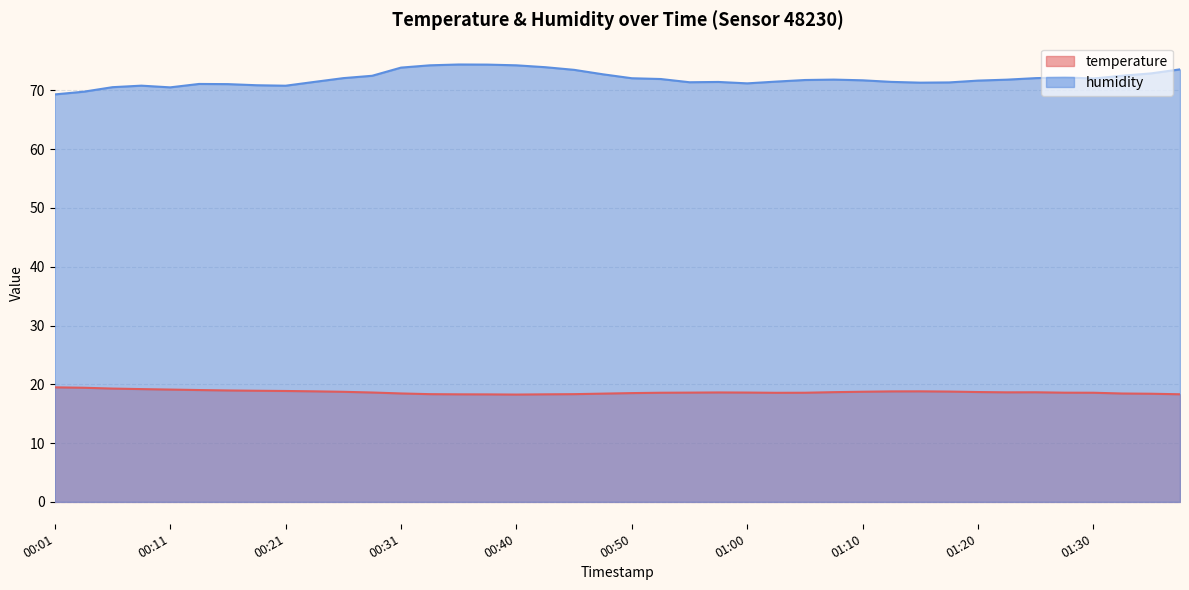

True or false: humidity has a value of 21.2 at 00:01.

False